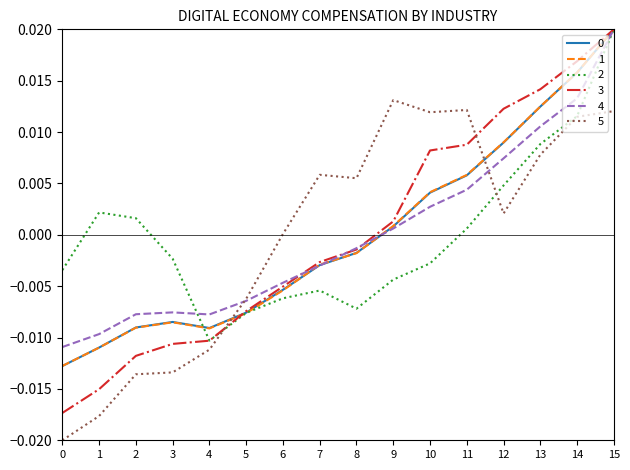

At which category is the sum across all series the highest?

15